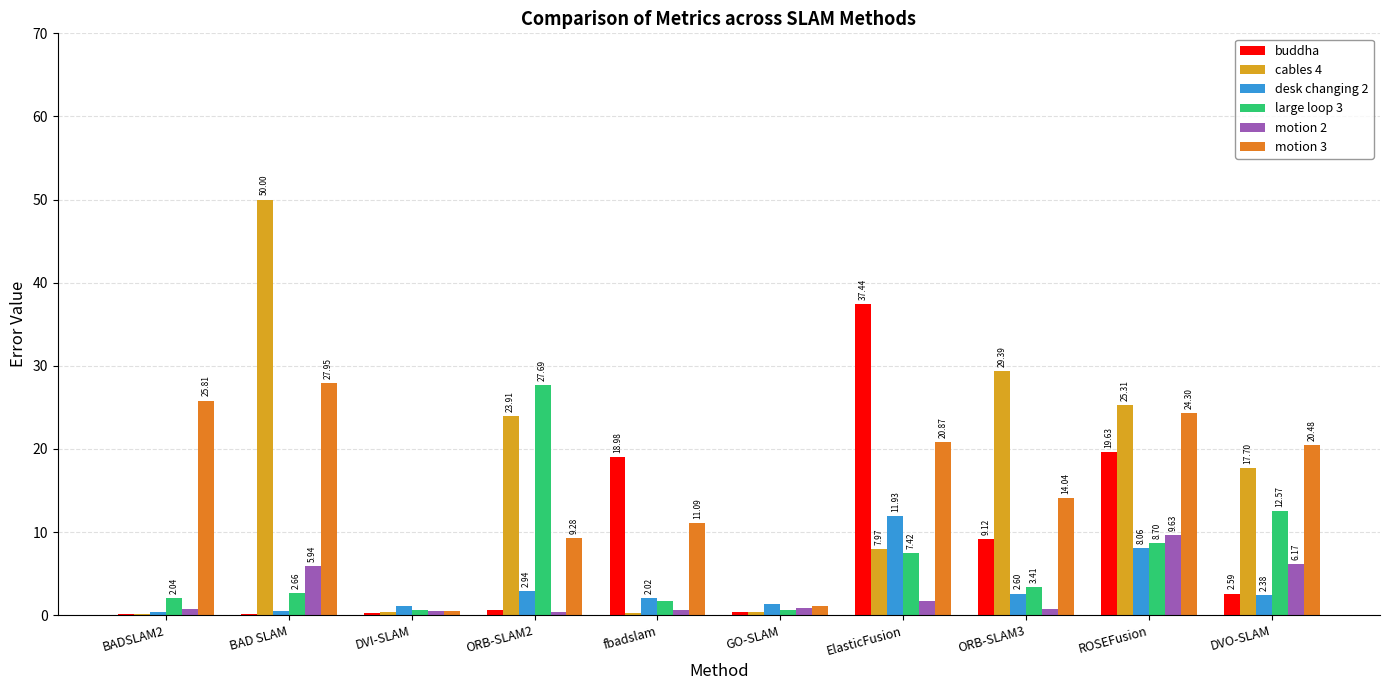

Where is large loop 3 nearest to the value 14?

DVO-SLAM